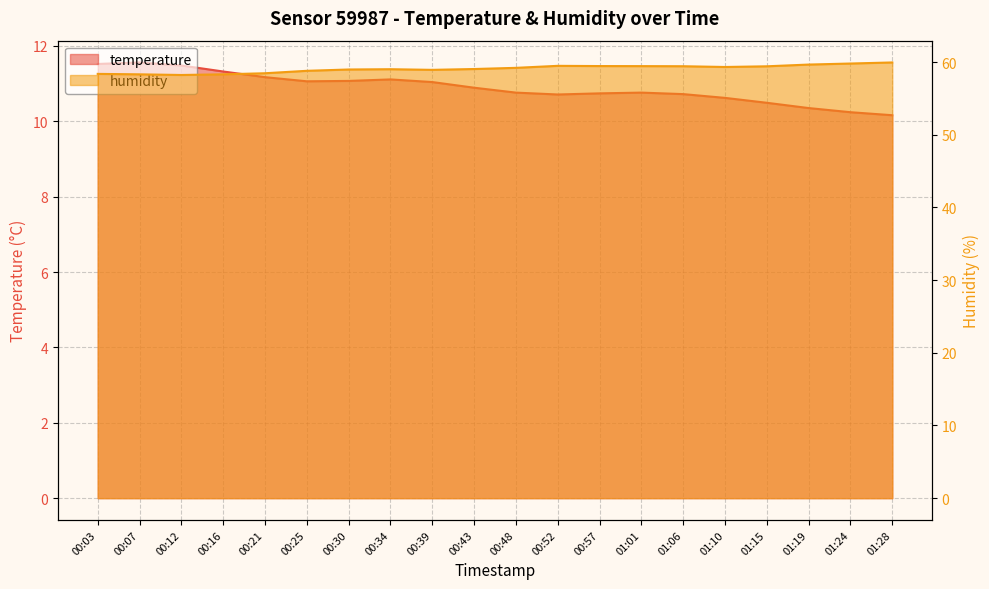

What is the sum of all humidity values?

1181.4